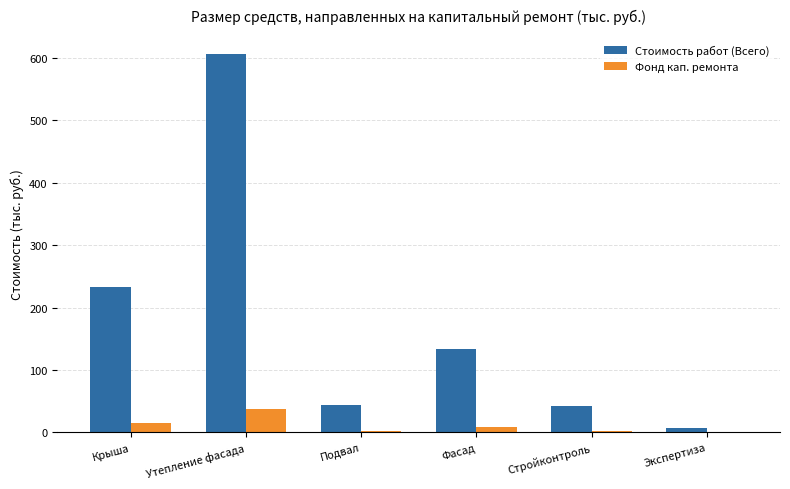

Between Подвал and Фасад, which series saw the biggest shift?

Стоимость работ (Всего)